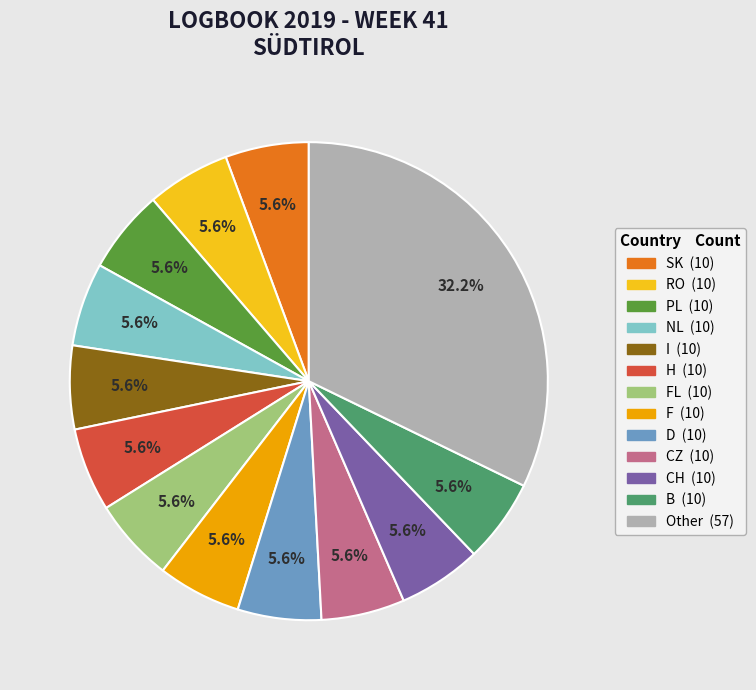

Is there a majority slice in this chart?

No